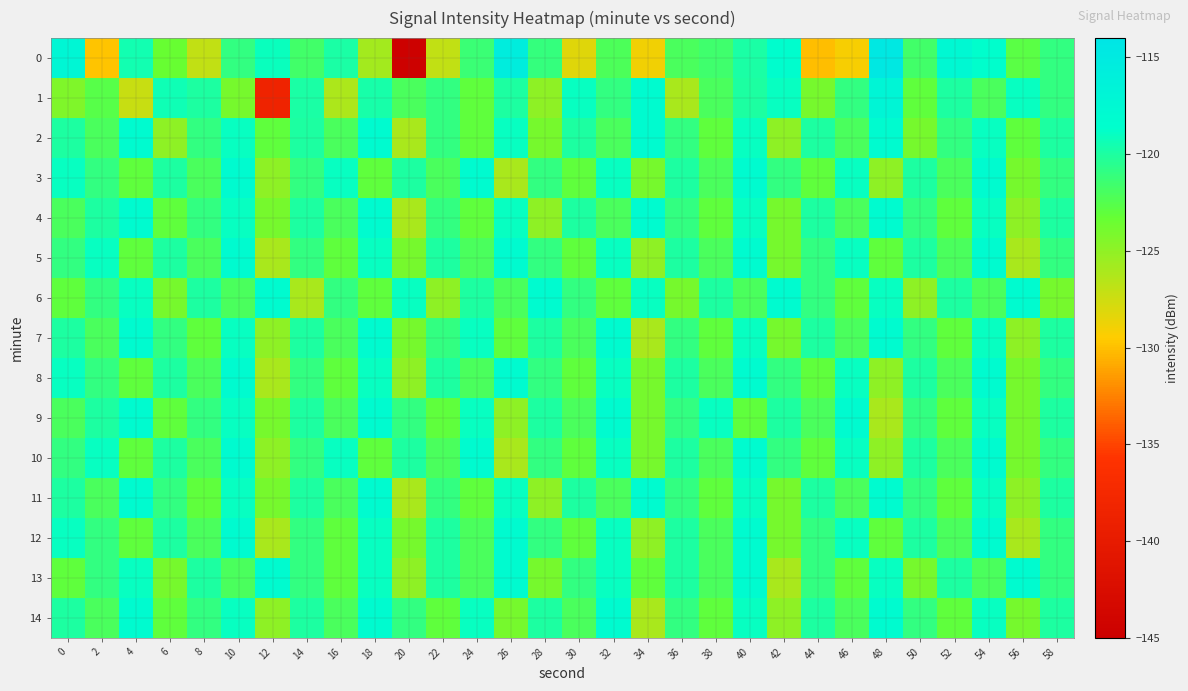

How many categories are shown in the chart?

30